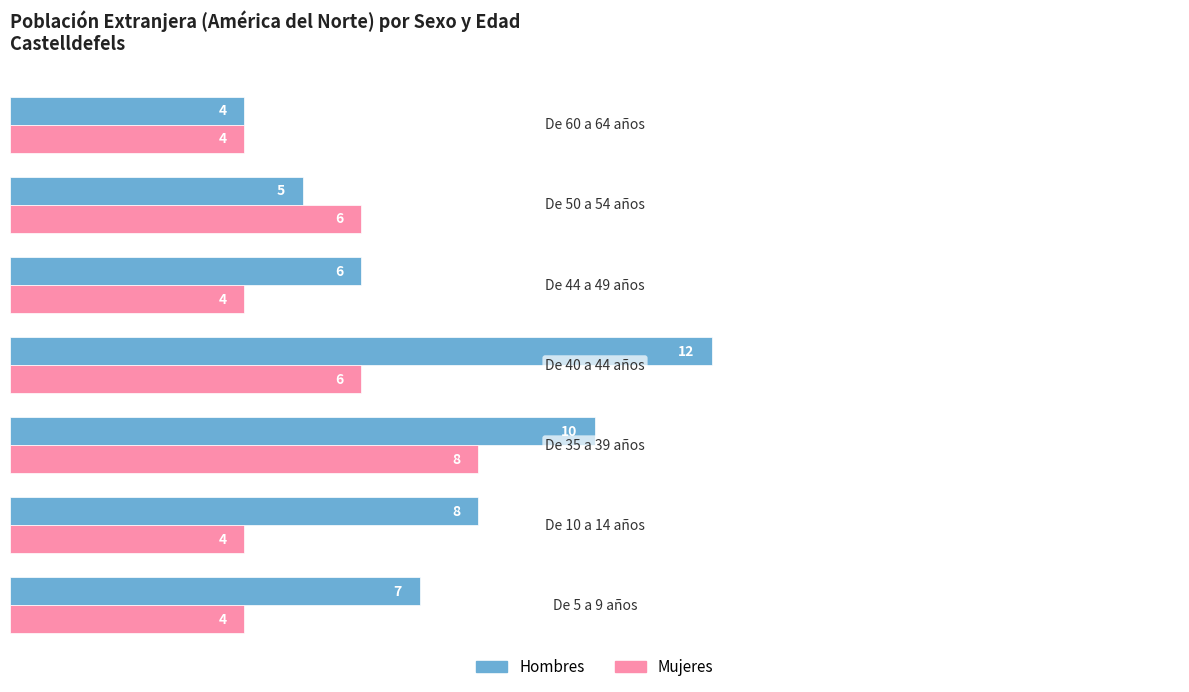

Count the Hombres values in the range 5 to 10.

5